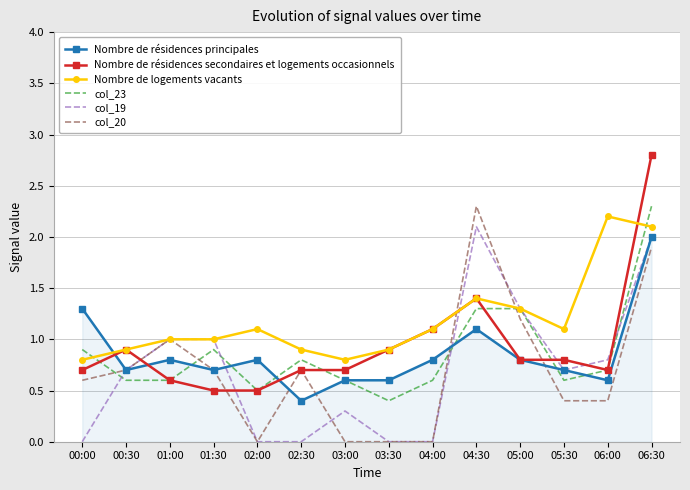

True or false: Nombre de logements vacants and col_20 cross at least once.

True